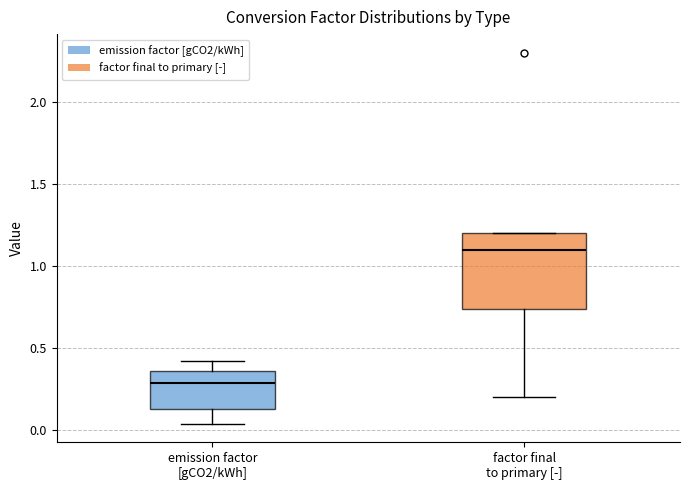

Reading left to right, read every box against the y-axis: the position of its median line, the range the box covers, and the ends of its whiskers. The values are not printed on the chart, so give them approximately, as read against the axis.

emission factor [gCO2/kWh]: median 0.30, box 0.15 to 0.35, whiskers 0.05 to 0.40
factor final to primary [-]: median 1.10, box 0.75 to 1.20, whiskers 0.20 to 1.20